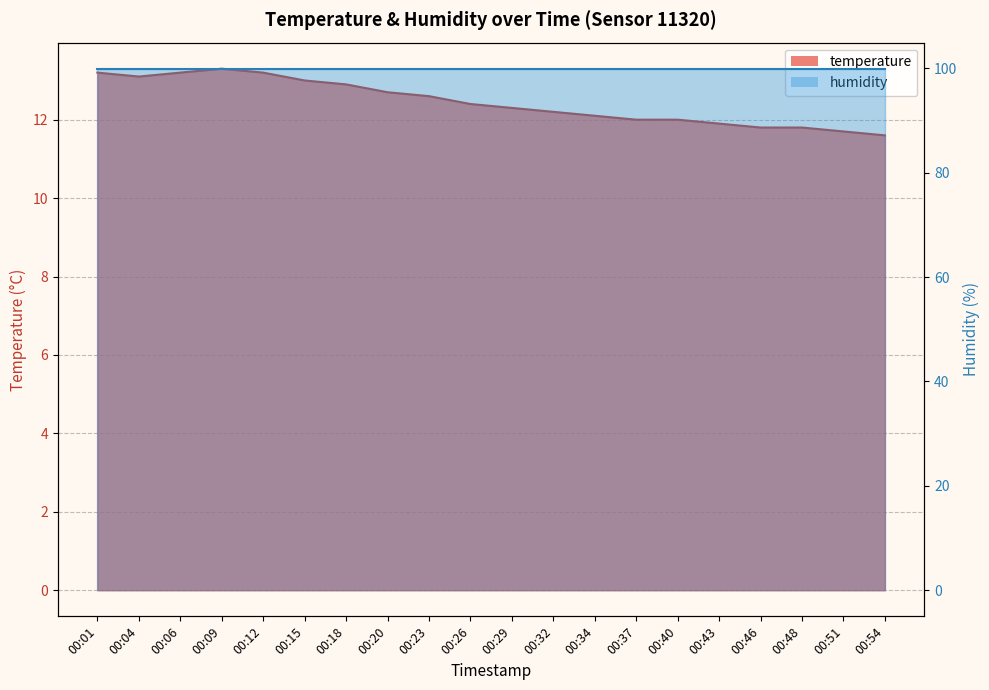

Reading left to right, what are all the values shown in this chart?

13.2	13.1	13.2	13.3	13.2	13.0	12.9	12.7	12.6	12.4	12.3	12.2	12.1	12.0	12.0	11.9	11.8	11.8	11.7	11.6